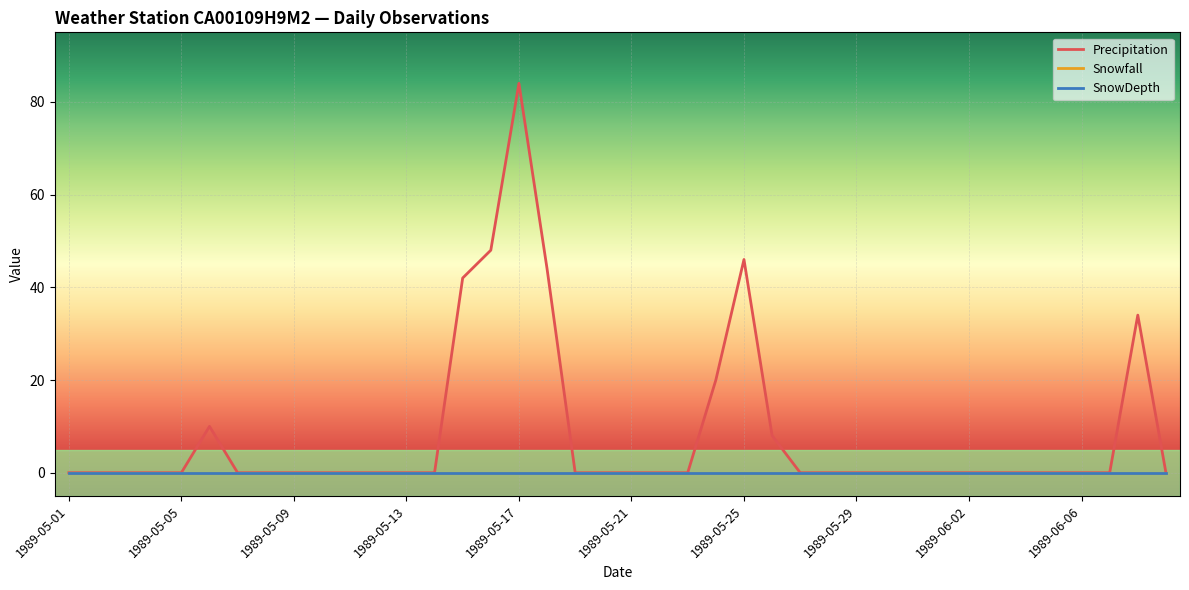

Does the chart display data point markers on the line(s)?

No